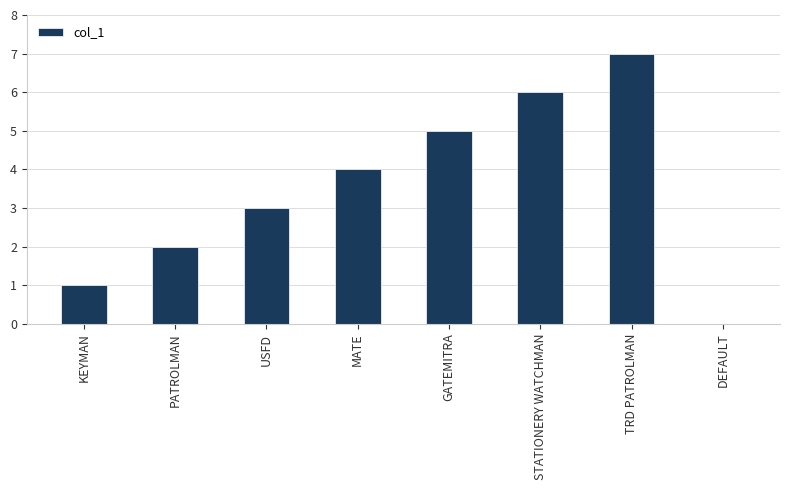

What is the greatest value displayed?

7